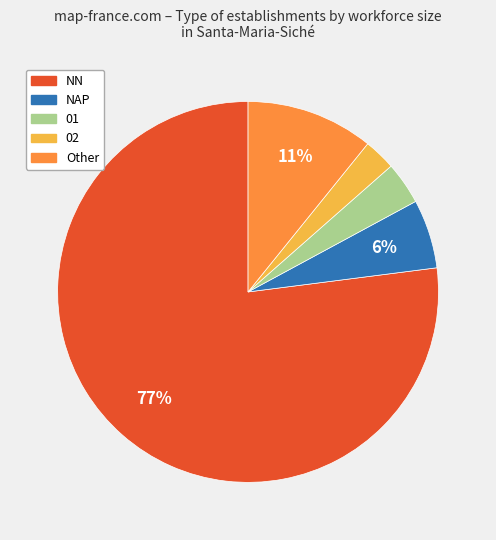

How many segments does this pie chart have?

5